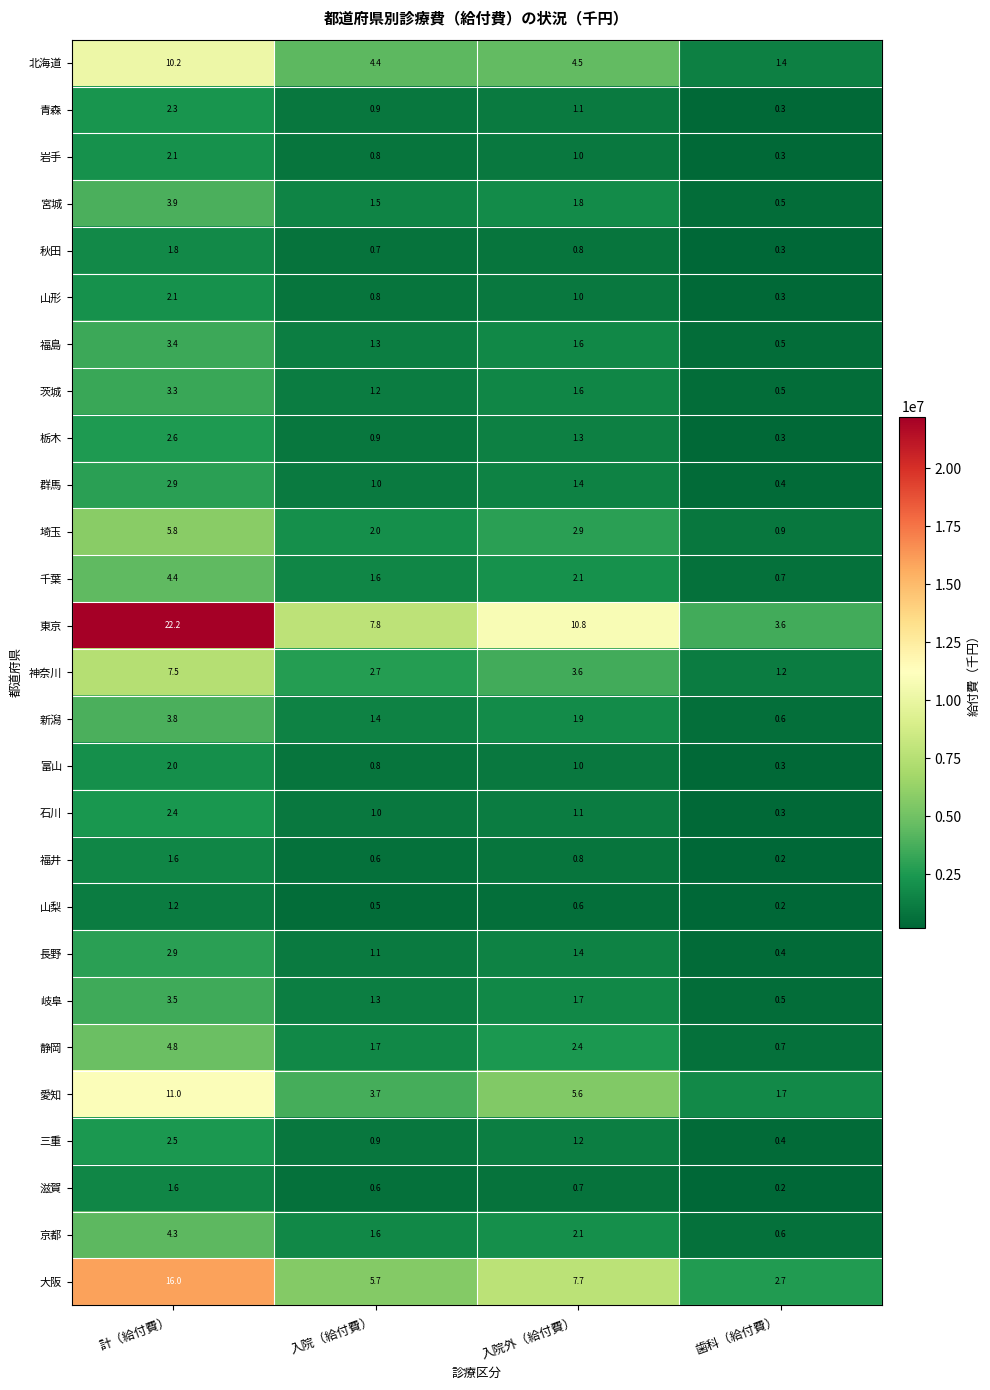

Which category has the lowest value across all series?

歯科（給付費）